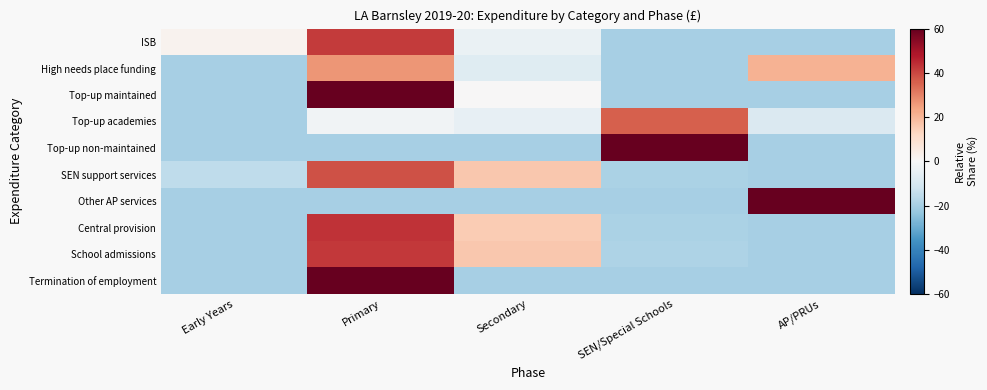

What is the smallest value displayed?

-20.0